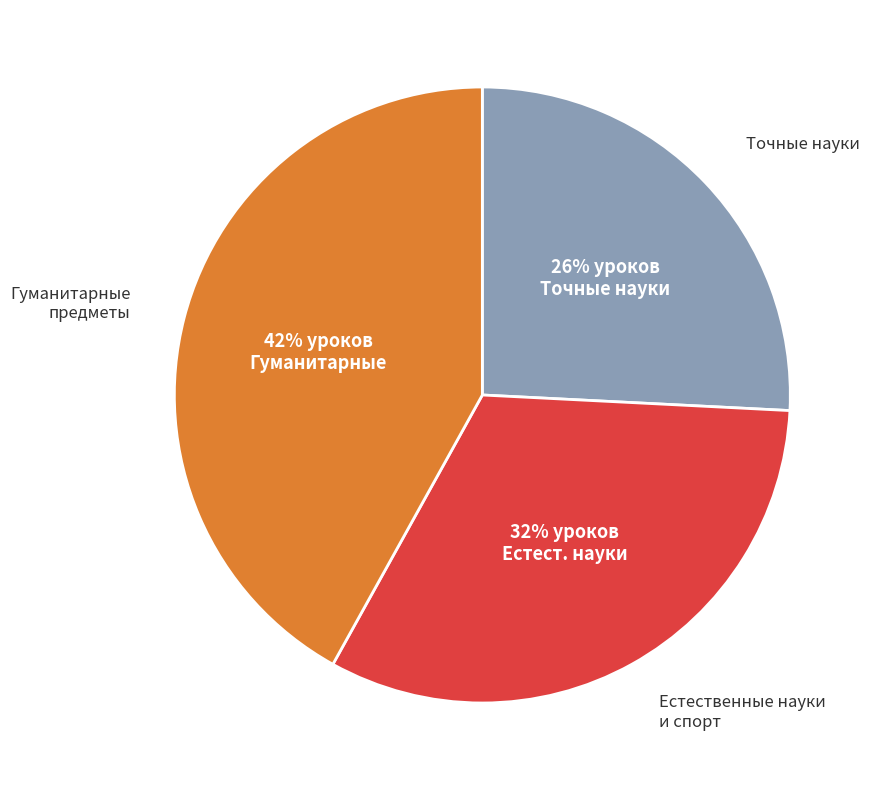

To the nearest percent, what is the difference between the largest and smallest slice percentages?

16%